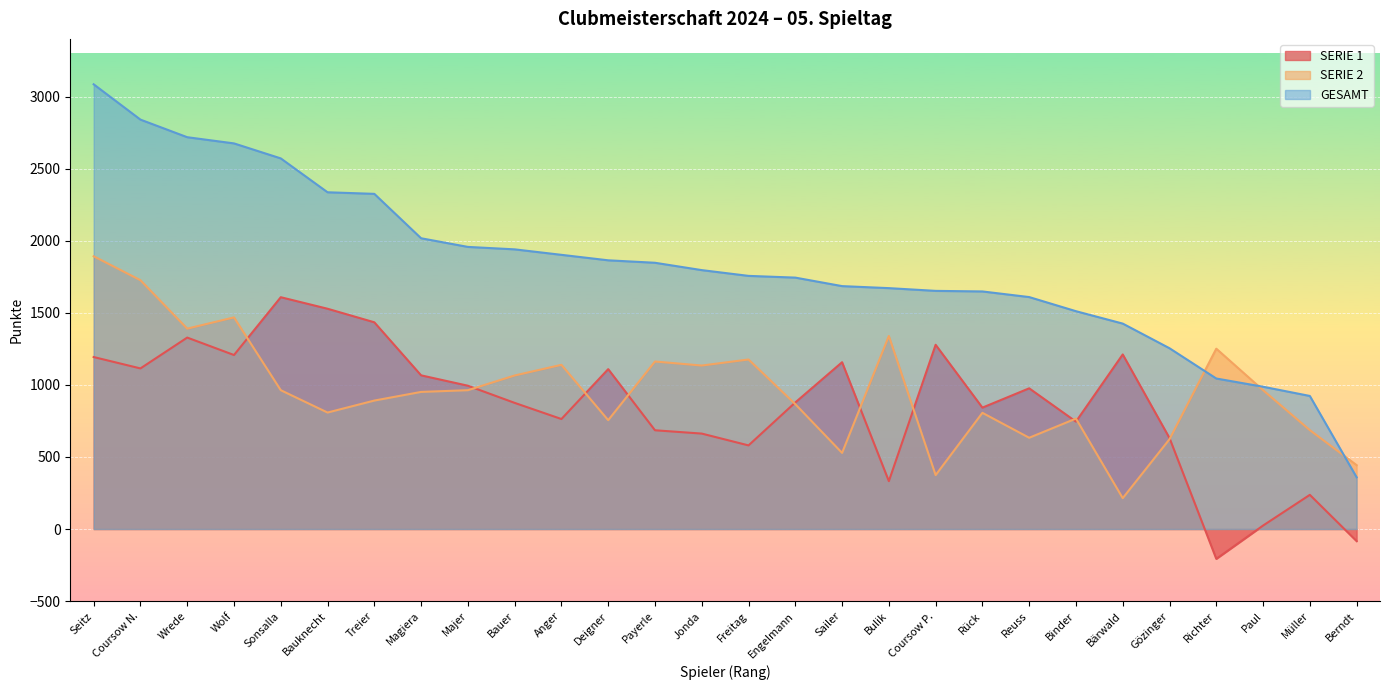

What is the difference between the maximum and minimum values in the GESAMT series?

2726